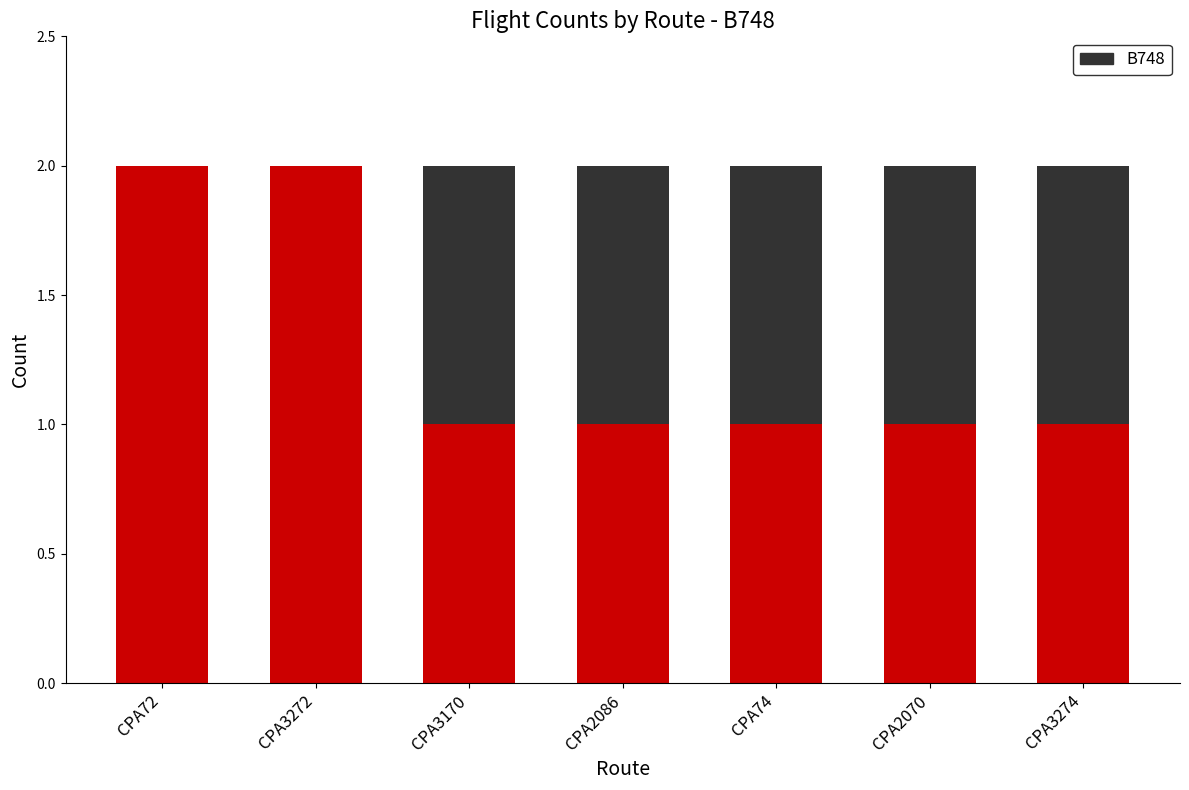

What is the difference between the highest and lowest values at CPA2070?

1